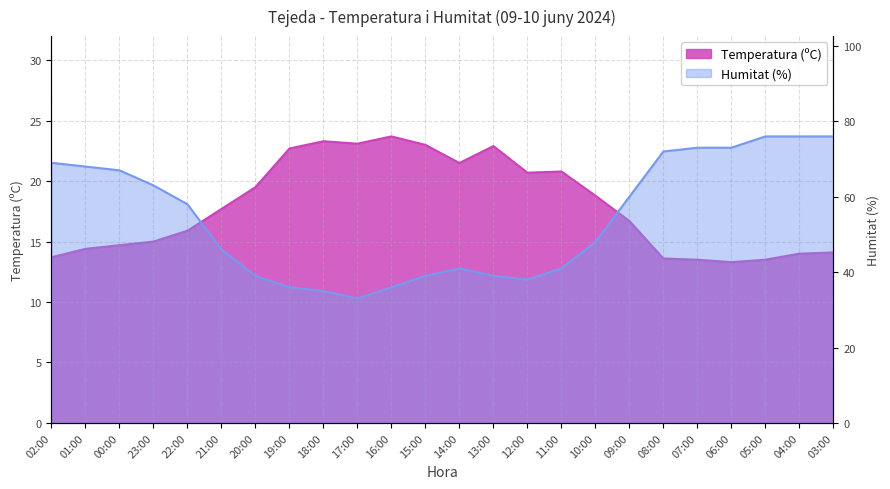

List the series in order of their peak value, lowest first.

Temperatura (ºC), Humitat (%)